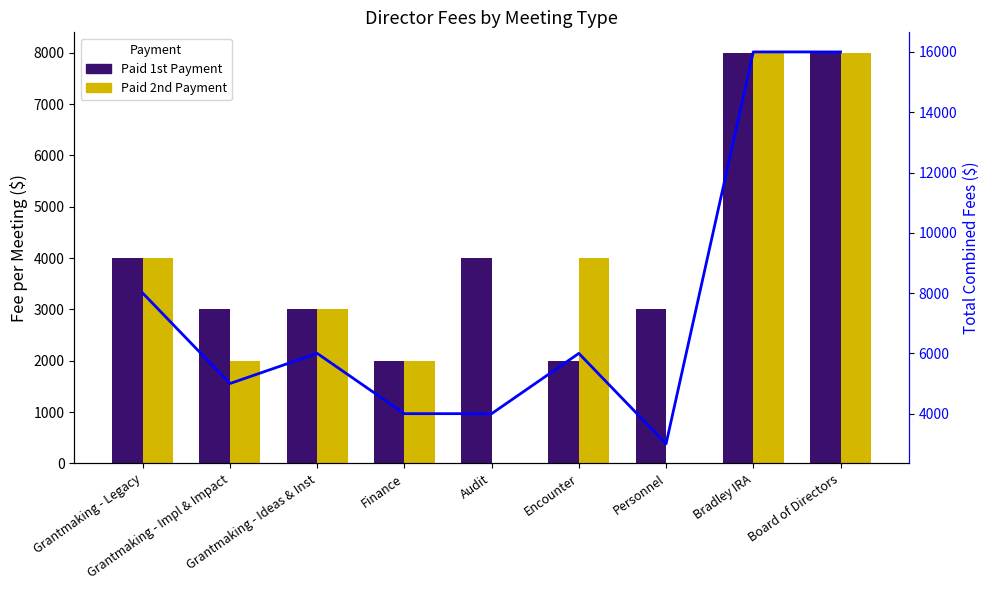

Where is Total nearest to the value 9500?

Grantmaking - Legacy